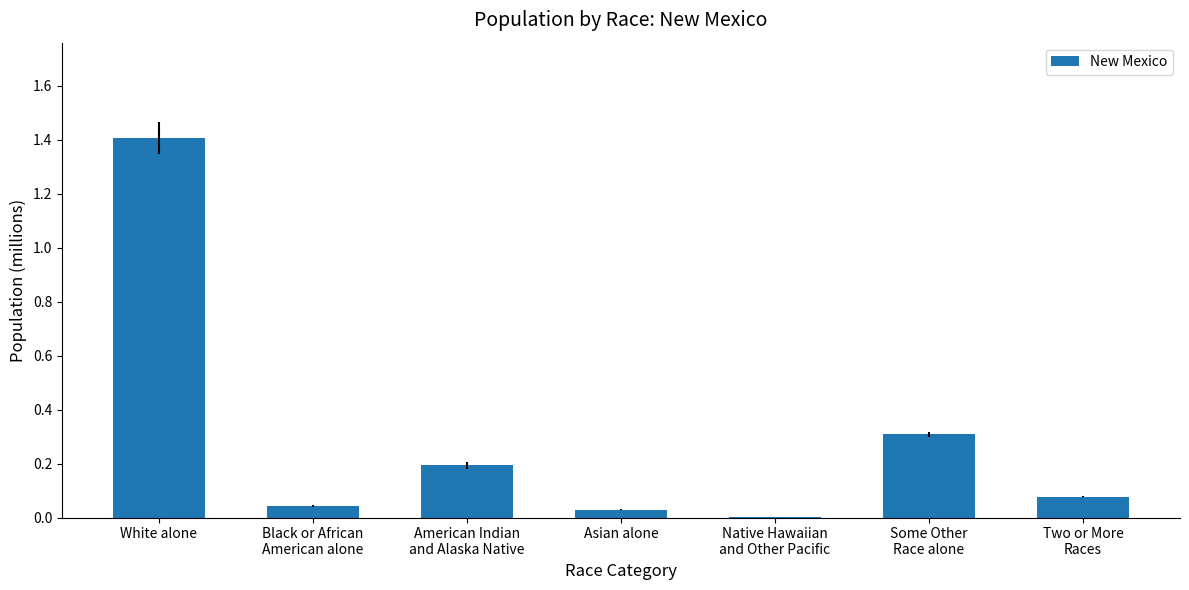

What is the maximum value shown in the chart?

1.4